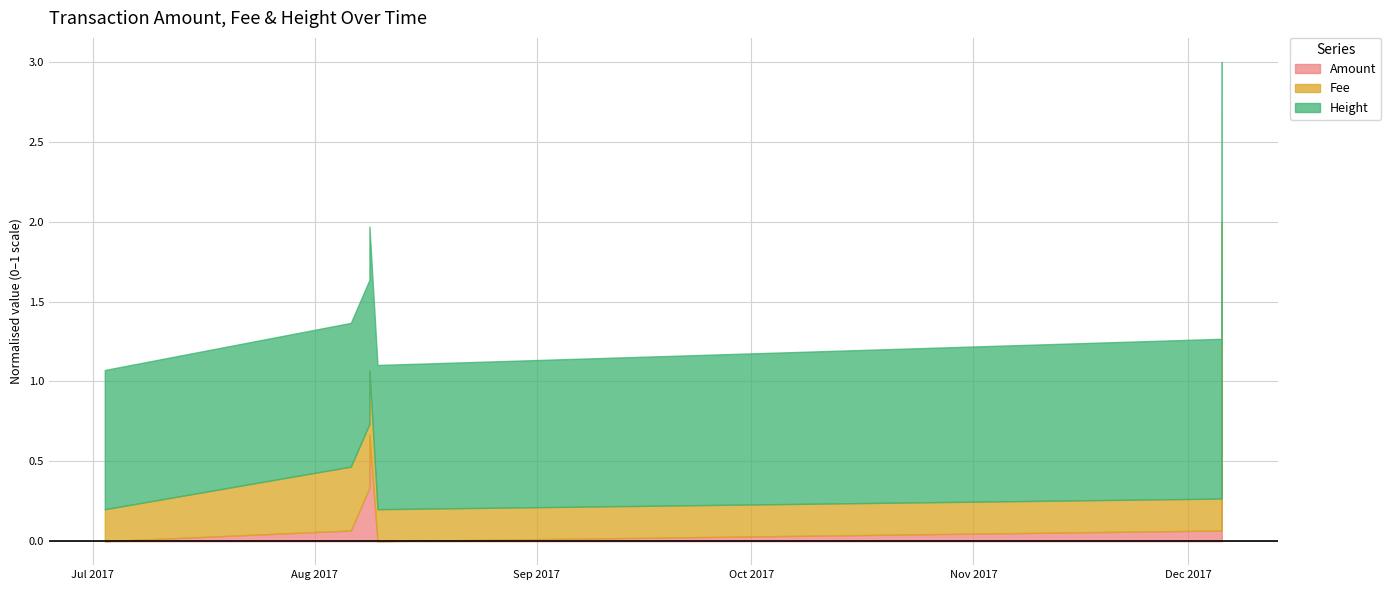

What is the maximum value for Amount?

1.0